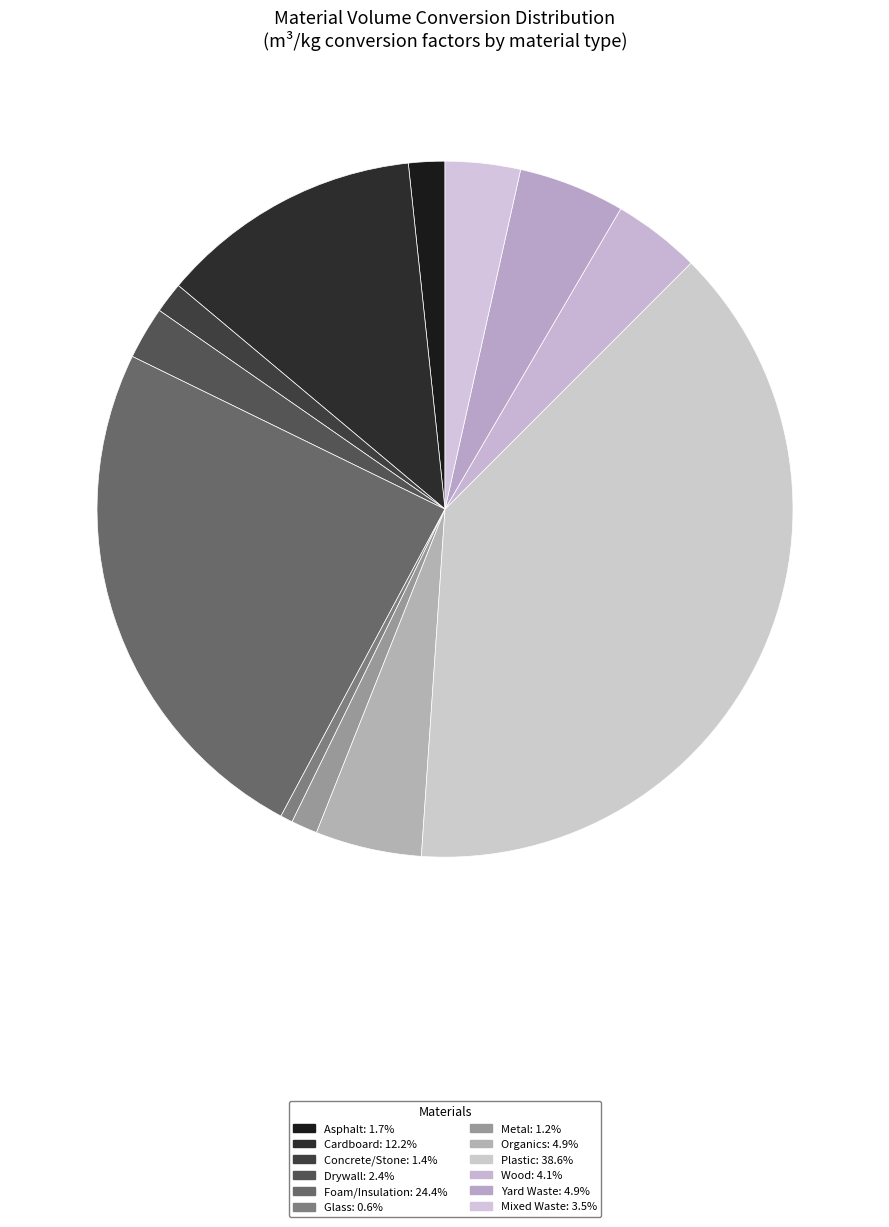

To the nearest percent, what portion does Metal represent?

1%